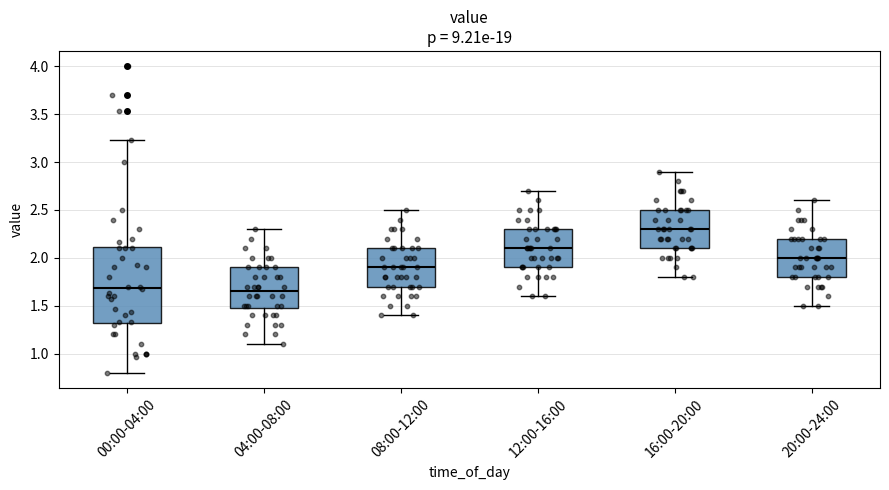

Where does the upper whisker of the box for 04:00-08:00 end on the y-axis? The values are not printed on the chart, so give them approximately, as read against the axis.

2.30